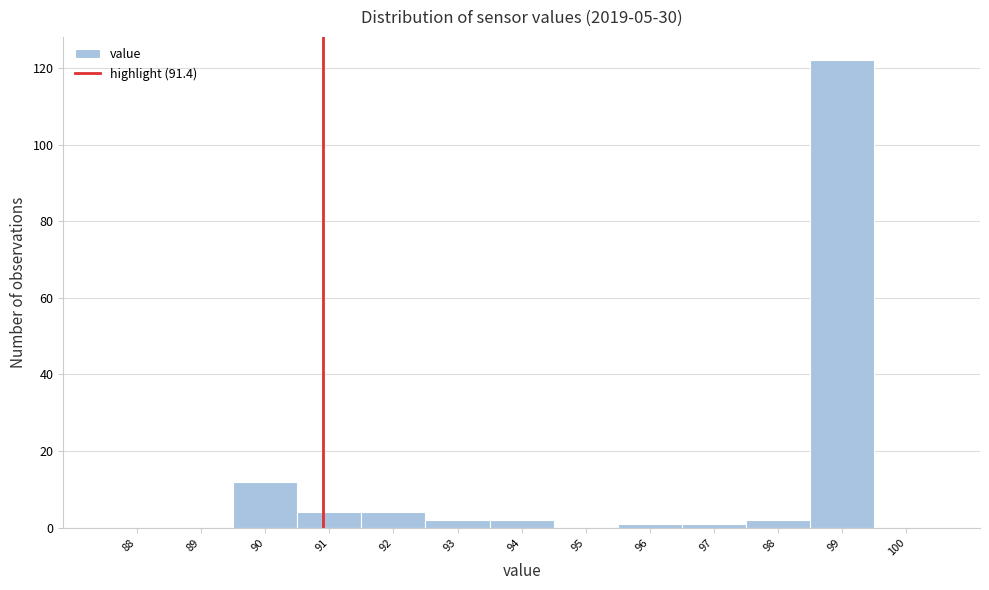

Reading left to right, list all the values displayed in this chart.

88=0	89=0	90=12	91=4	92=4	93=2	94=2	95=0	96=1	97=1	98=2	99=122	100=0